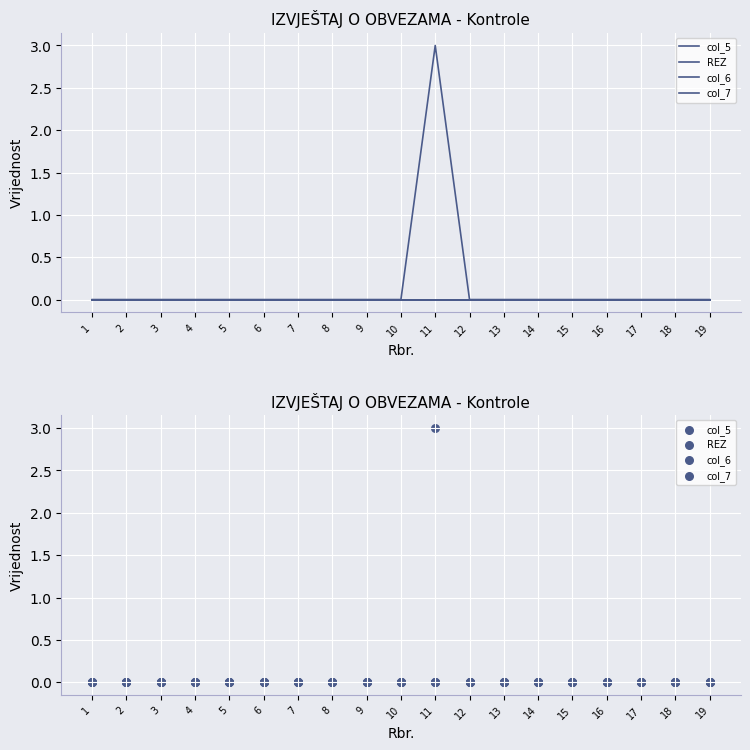

At which category is the sum across all series the highest?

11